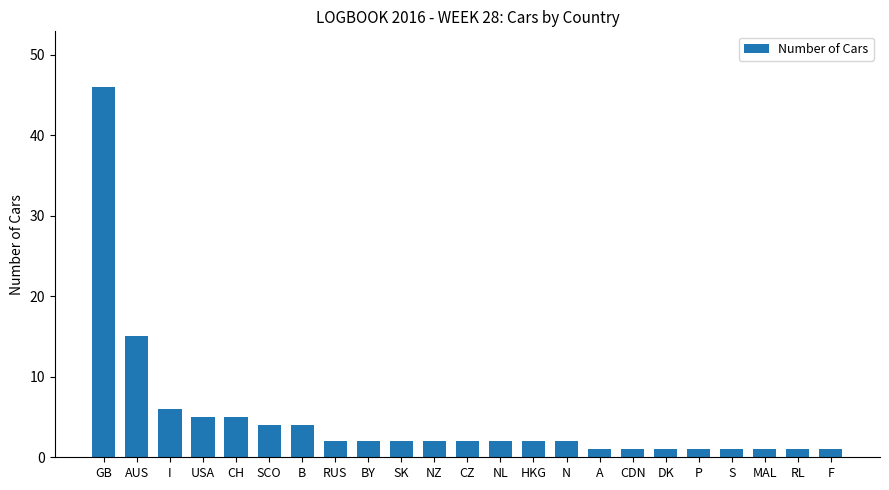

Reading left to right, what are all the values shown in this chart?

46	15	6	5	5	4	4	2	2	2	2	2	2	2	2	1	1	1	1	1	1	1	1